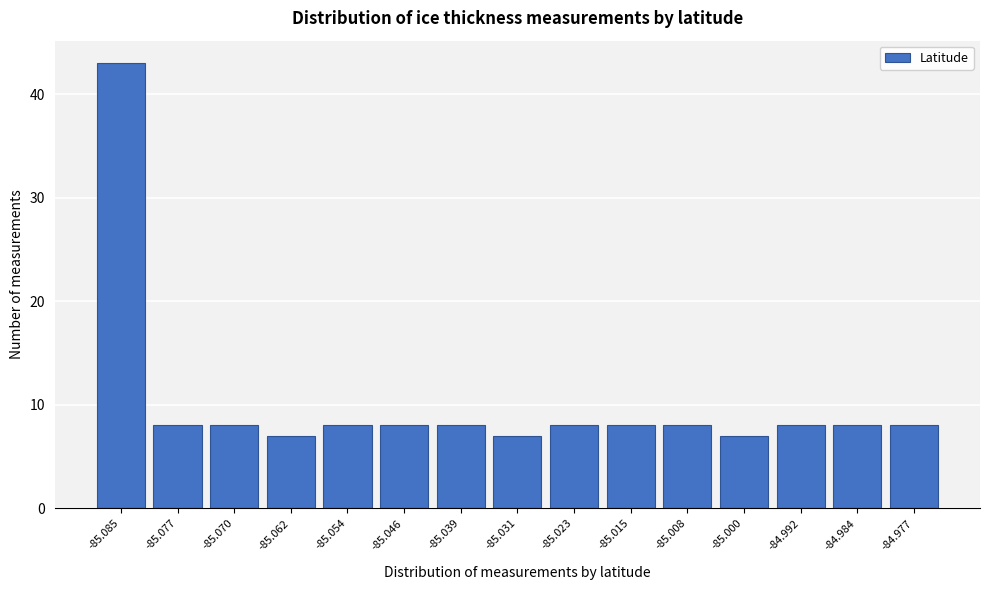

Reading left to right, transcribe all the data shown in this chart.

-85.085=43	-85.077=8	-85.070=8	-85.062=7	-85.054=8	-85.046=8	-85.039=8	-85.031=7	-85.023=8	-85.015=8	-85.008=8	-85.000=7	-84.992=8	-84.984=8	-84.977=8